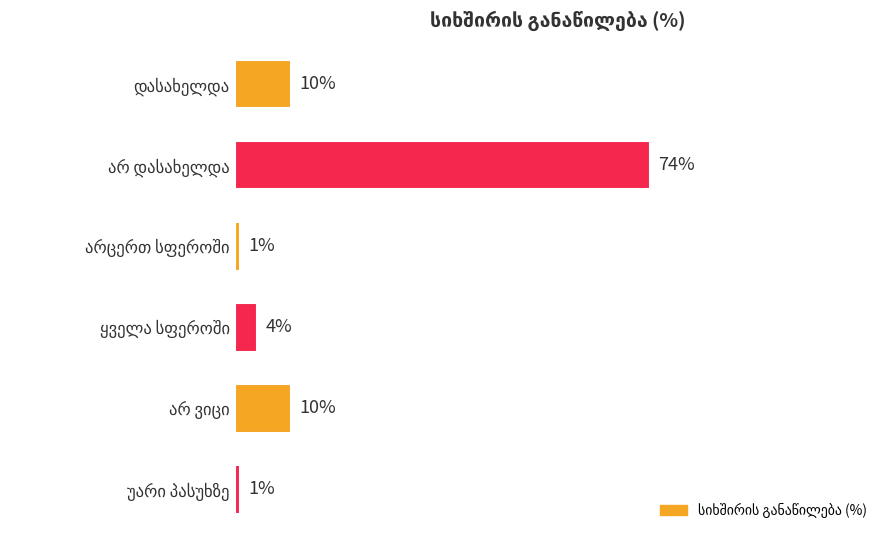

What is the average value?

17